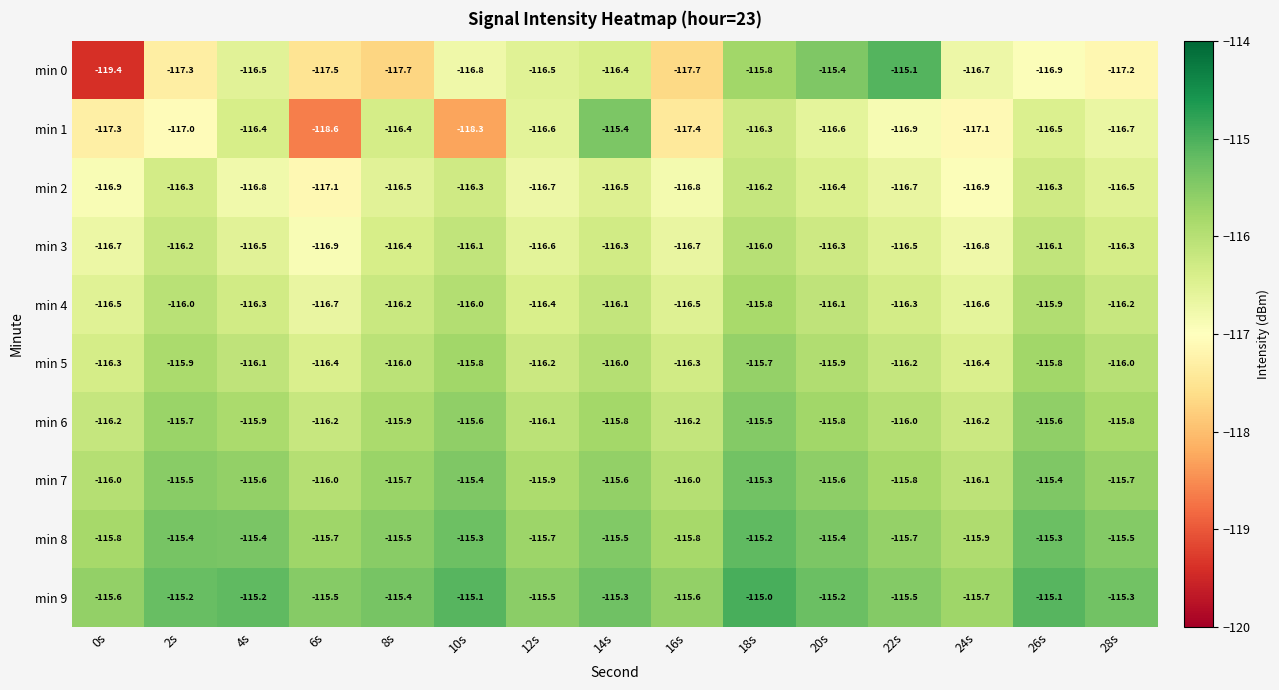

Rank the series at 26s from highest to lowest value.

min 9, min 8, min 7, min 6, min 5, min 4, min 3, min 2, min 1, min 0